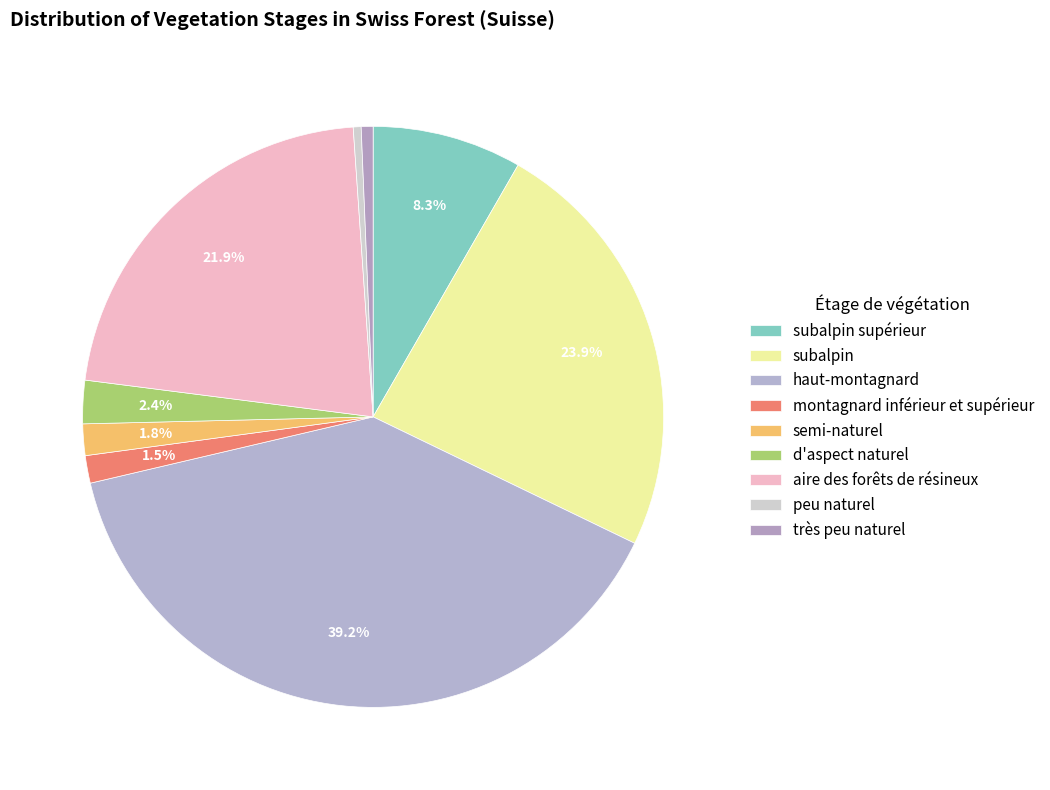

To the nearest percent, what is the combined percentage of très peu naturel and haut-montagnard?

40%